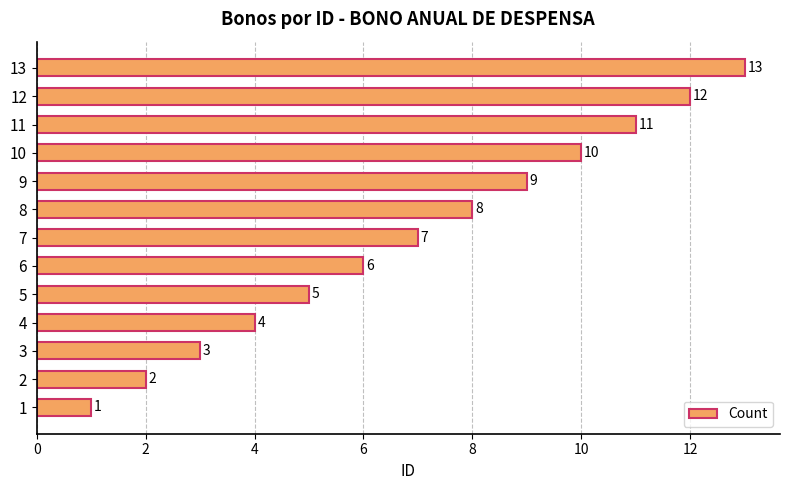

What is the change in value from 3 to 10?

+7